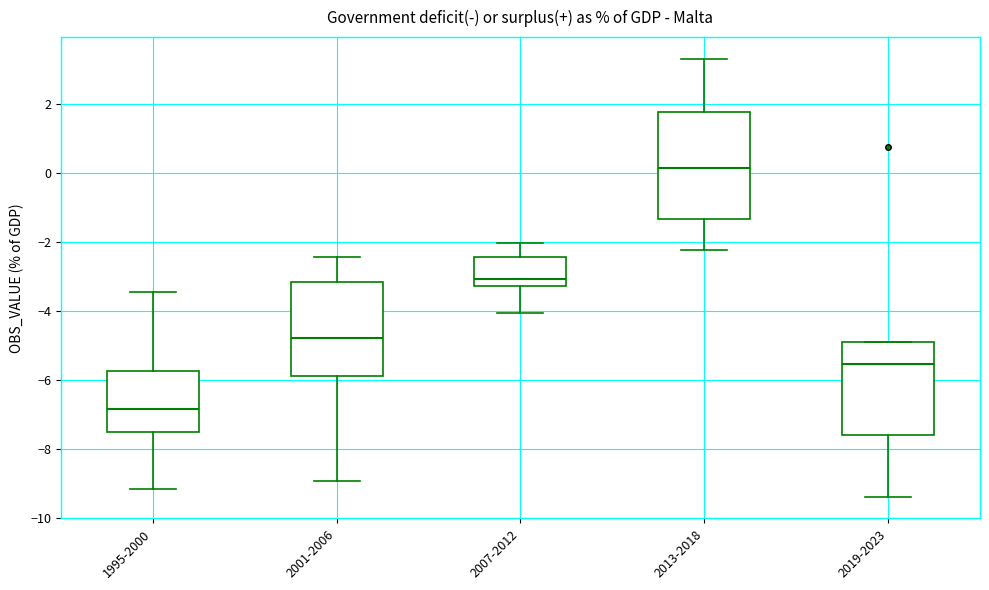

Which box's median line is the lowest?

1995-2000